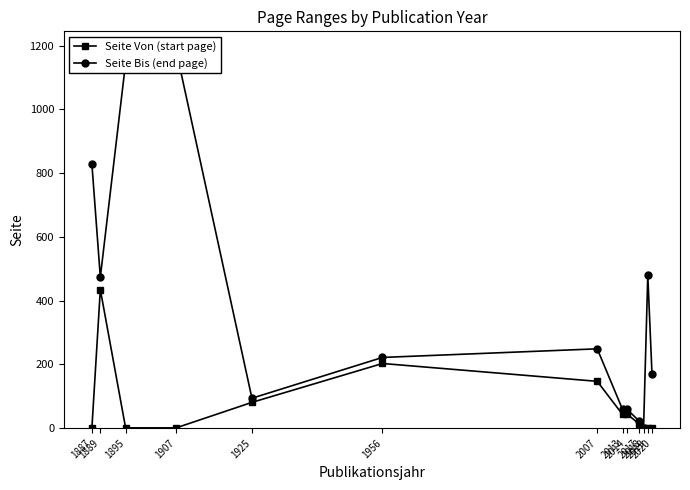

At which category does Seite Bis (end page) reach its first local peak?

1907